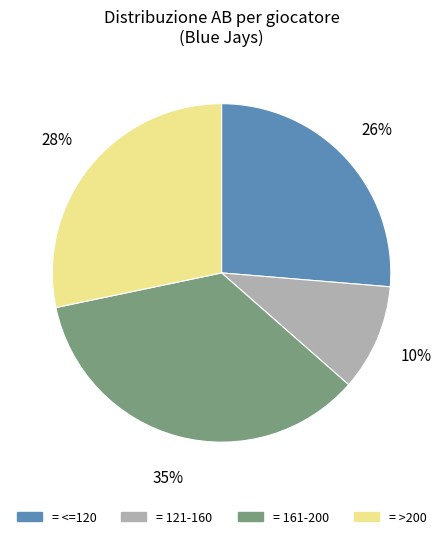

Does any single category account for the majority?

No